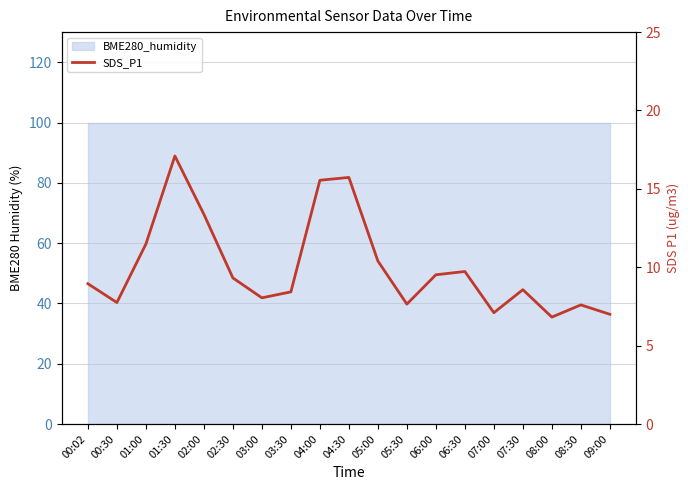

List the labels in order of value, smallest first.

08:00, 09:00, 07:00, 08:30, 05:30, 00:30, 03:00, 03:30, 07:30, 00:02, 02:30, 06:00, 06:30, 05:00, 01:00, 02:00, 04:00, 04:30, 01:30